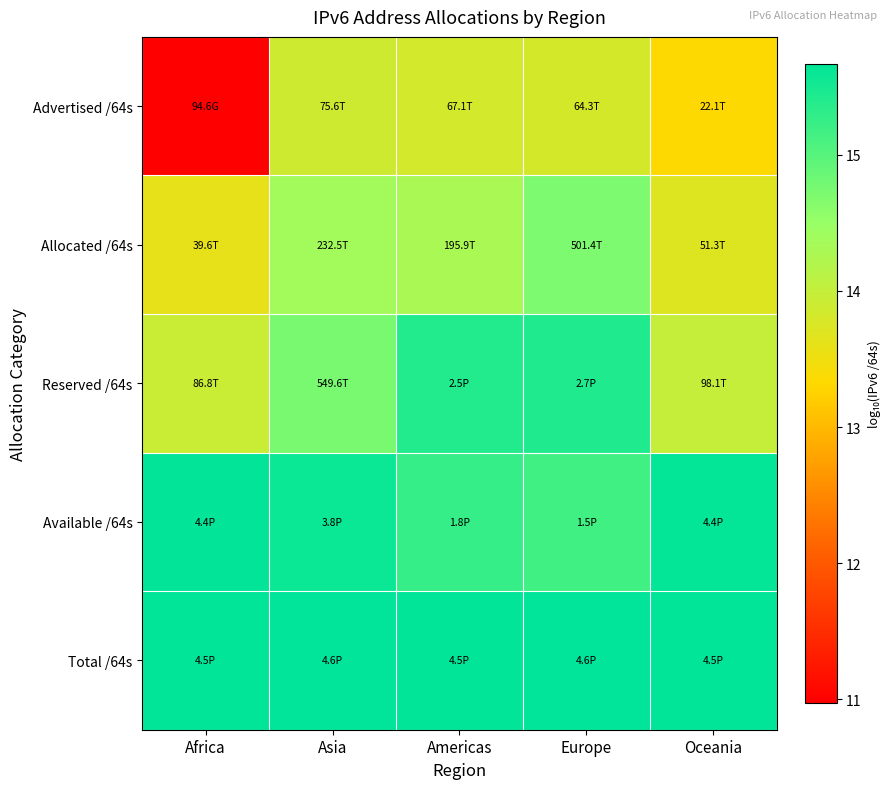

Reading left to right, what are all the values shown in this chart?

Advertised /64s: Africa=11.0	Asia=13.9	Americas=13.8	Europe=13.8	Oceania=13.3
Allocated /64s: Africa=13.6	Asia=14.4	Americas=14.3	Europe=14.7	Oceania=13.7
Reserved /64s: Africa=13.9	Asia=14.7	Americas=15.4	Europe=15.4	Oceania=14.0
Available /64s: Africa=15.6	Asia=15.6	Americas=15.3	Europe=15.2	Oceania=15.6
Total /64s: Africa=15.7	Asia=15.7	Americas=15.7	Europe=15.7	Oceania=15.7